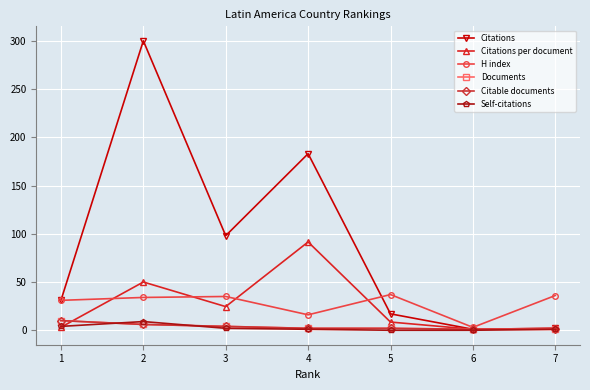

Does the chart have visible grid lines?

Yes